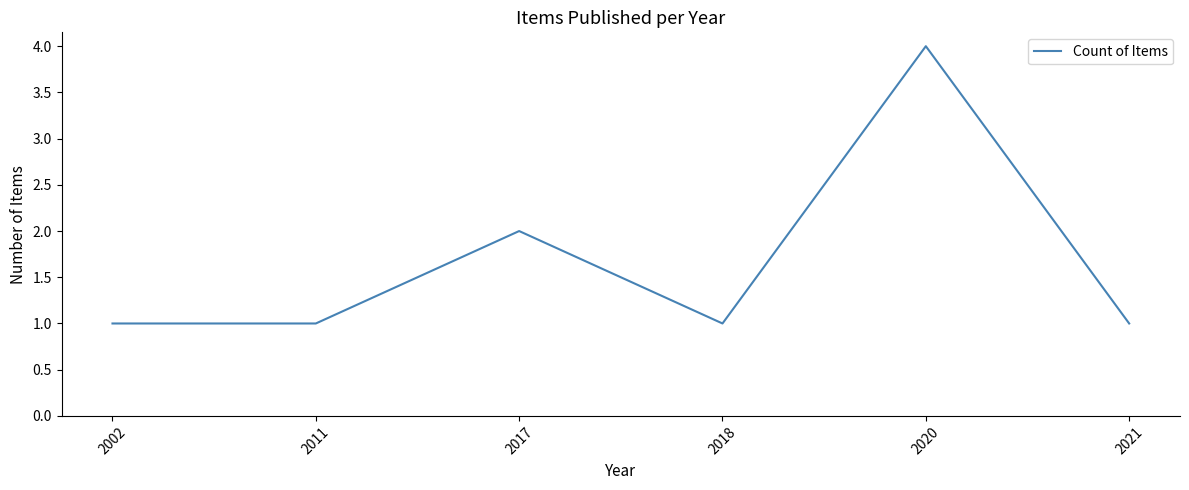

Reading right to left, extract all data points from this chart.

1	4	1	2	1	1